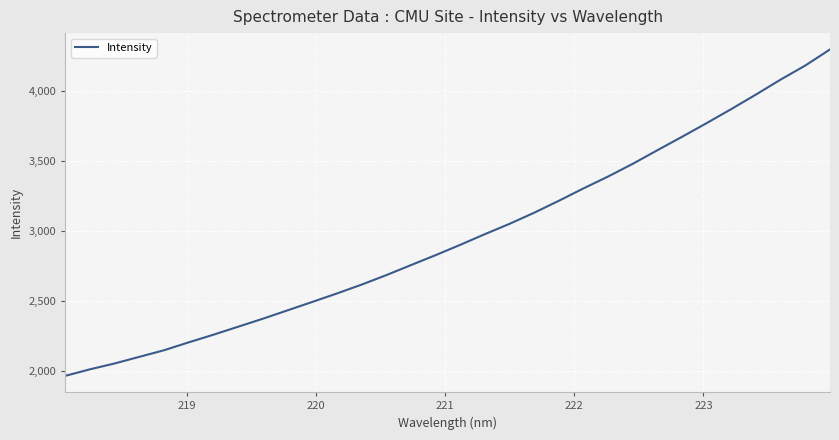

What is the difference between the maximum and minimum values?

2329.3